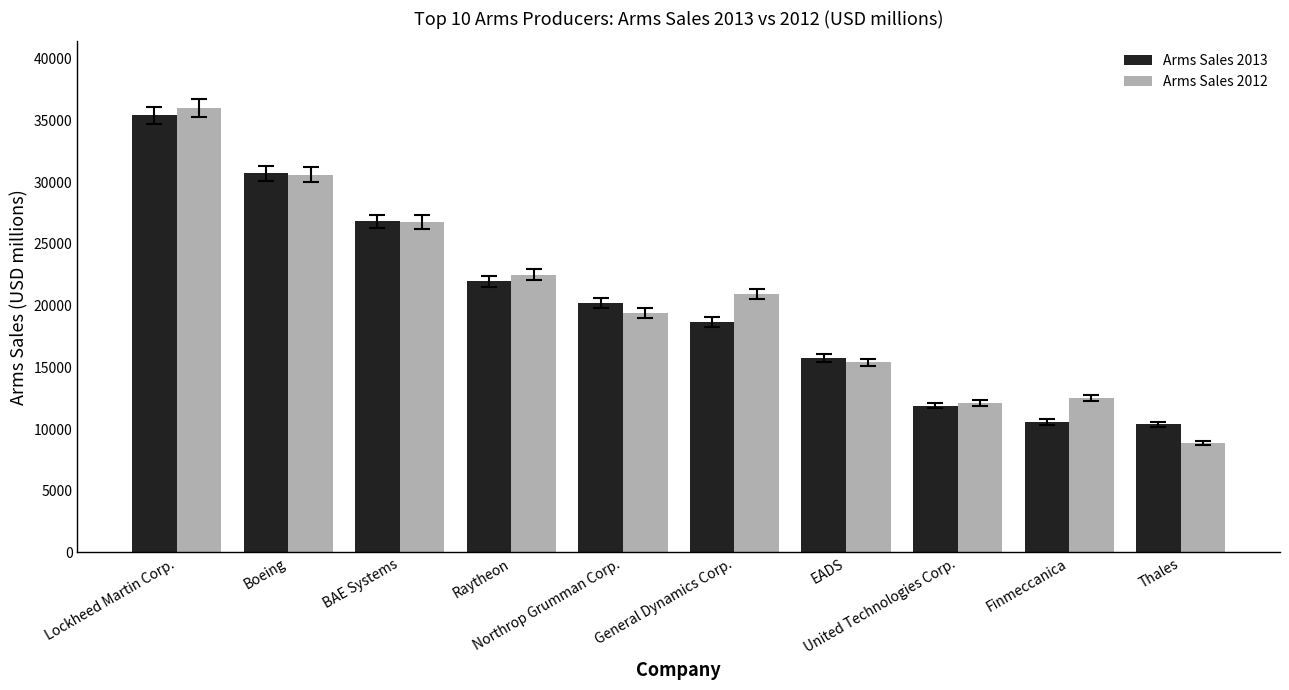

What is the difference between the highest and lowest values at Raytheon?

550